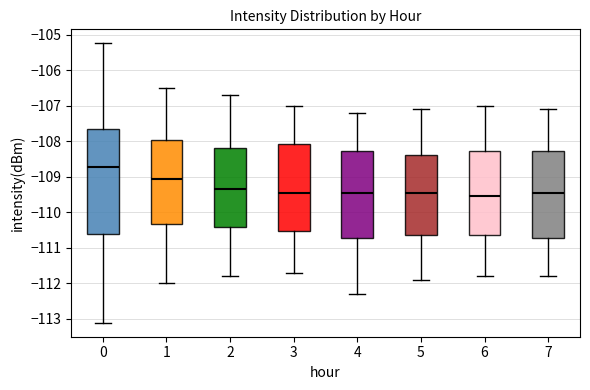

Reading left to right, read every box against the y-axis: the position of its median line, the range the box covers, and the ends of its whiskers. The values are not printed on the chart, so give them approximately, as read against the axis.

0: median -108.7, box -110.6 to -107.7, whiskers -113.1 to -105.2
1: median -109.0, box -110.3 to -108.0, whiskers -112.0 to -106.5
2: median -109.3, box -110.4 to -108.2, whiskers -111.8 to -106.7
3: median -109.4, box -110.5 to -108.1, whiskers -111.7 to -107.0
4: median -109.4, box -110.7 to -108.3, whiskers -112.3 to -107.2
5: median -109.4, box -110.6 to -108.4, whiskers -111.9 to -107.1
6: median -109.5, box -110.6 to -108.3, whiskers -111.8 to -107.0
7: median -109.4, box -110.7 to -108.3, whiskers -111.8 to -107.1